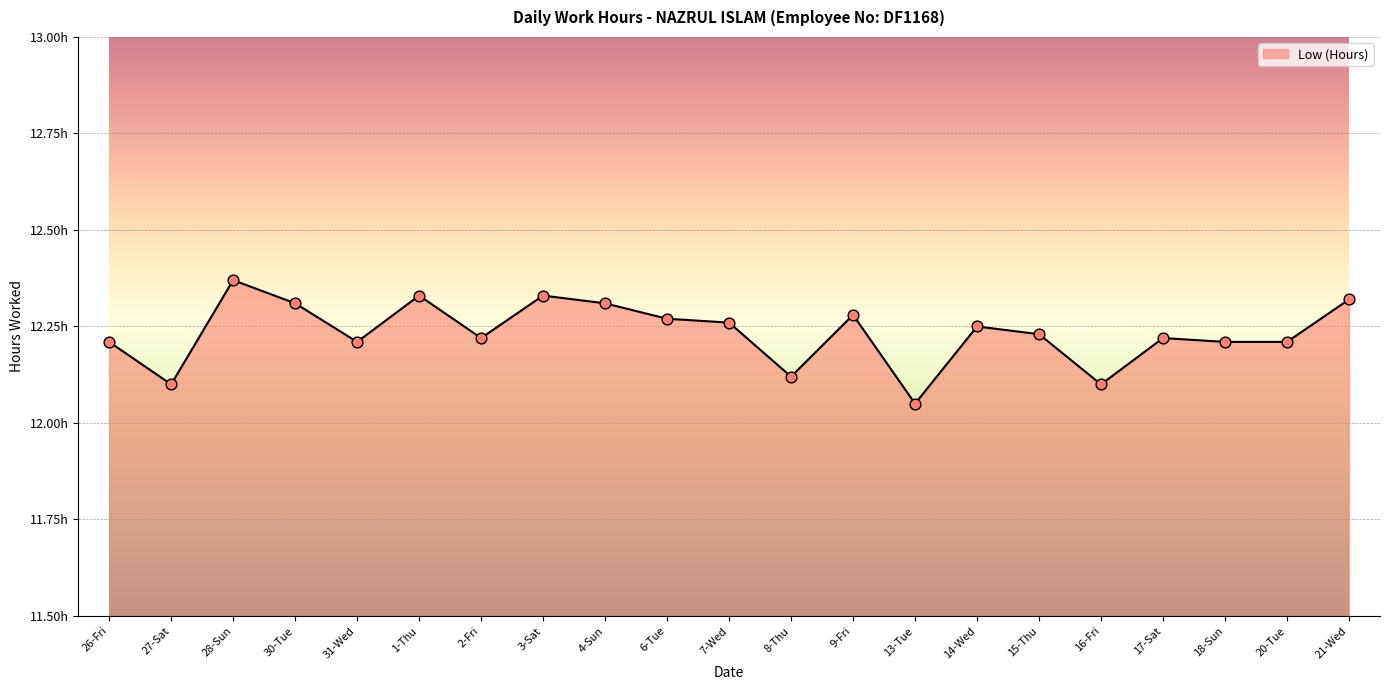

What is the ratio of the value at 17-Sat to the value at 26-Fri?

1.0